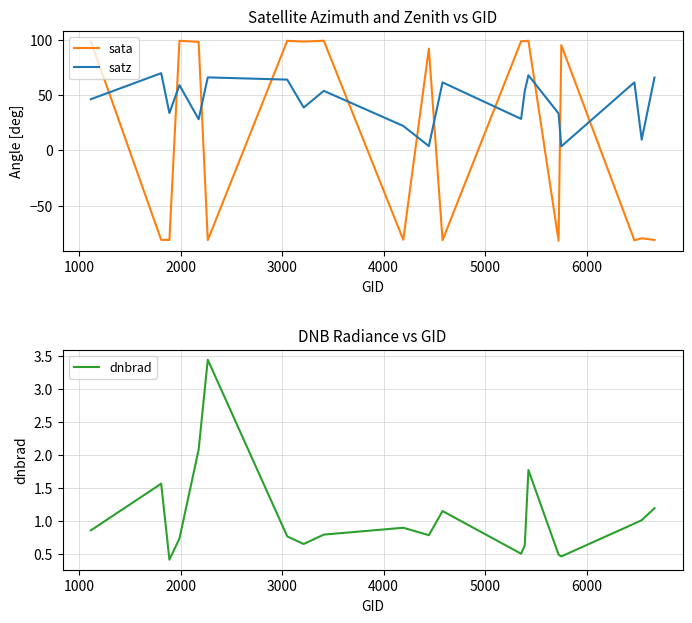

What is the highest value of the sata series?

99.1